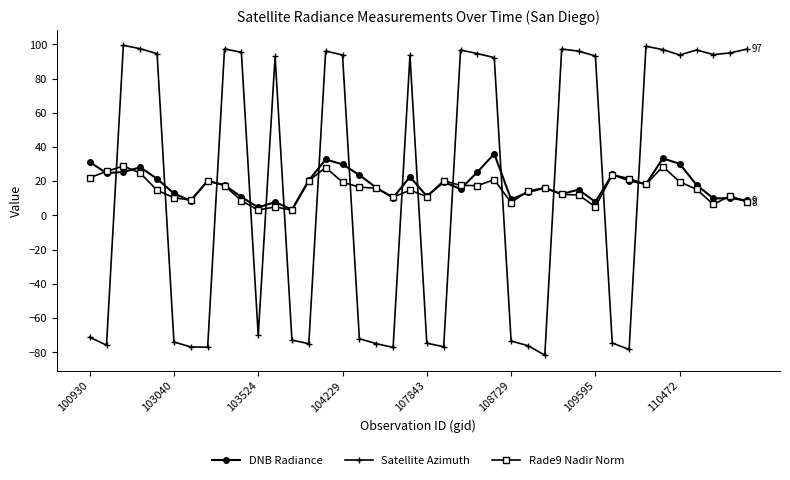

What is the smallest value displayed?

-81.7